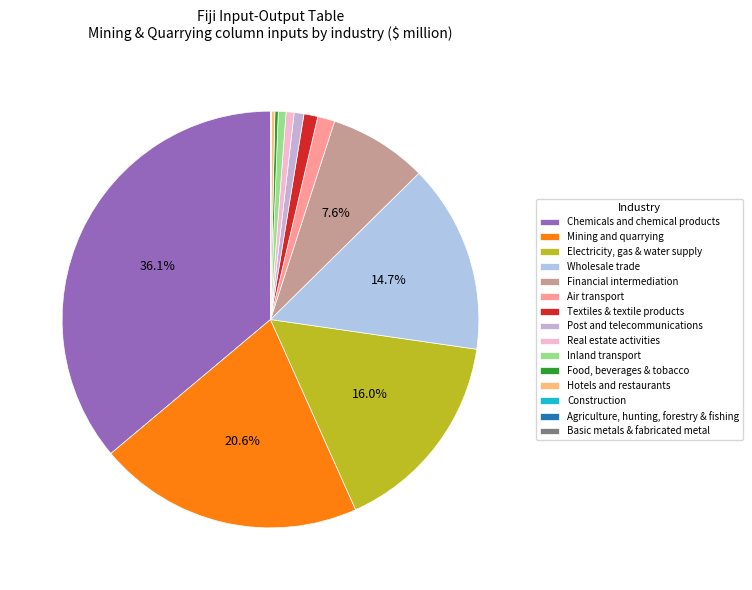

Which has a higher value, Air transport or Construction?

Air transport